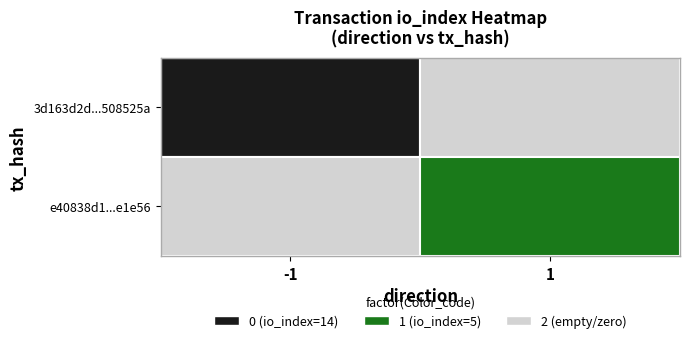

Is it true that e40838d19ce07ae12bf9a10a50fd01aec3e1e56 equals 5 at io_index?

True